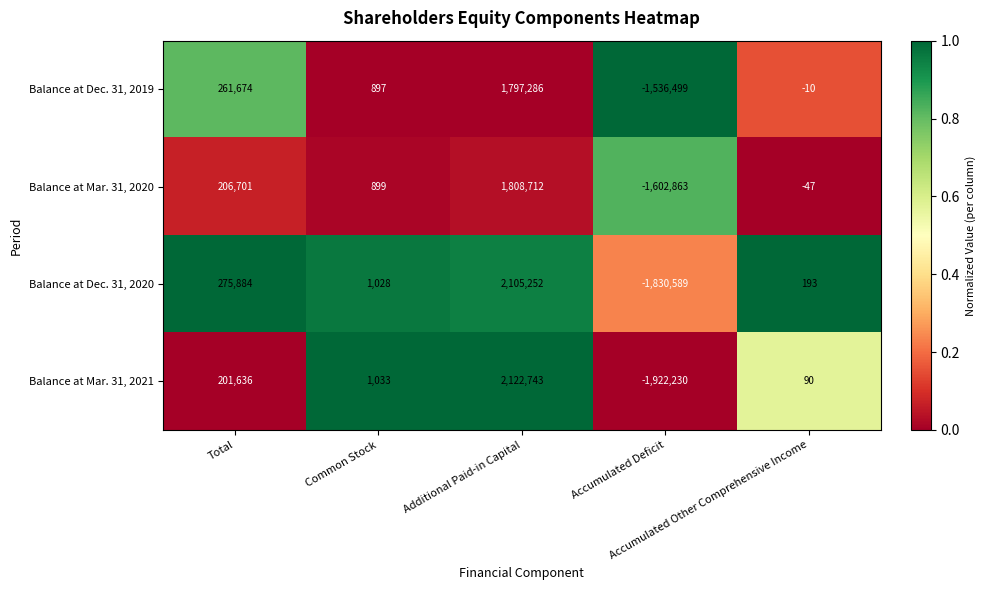

Which series has the largest range (max minus min)?

Balance at Mar. 31, 2021